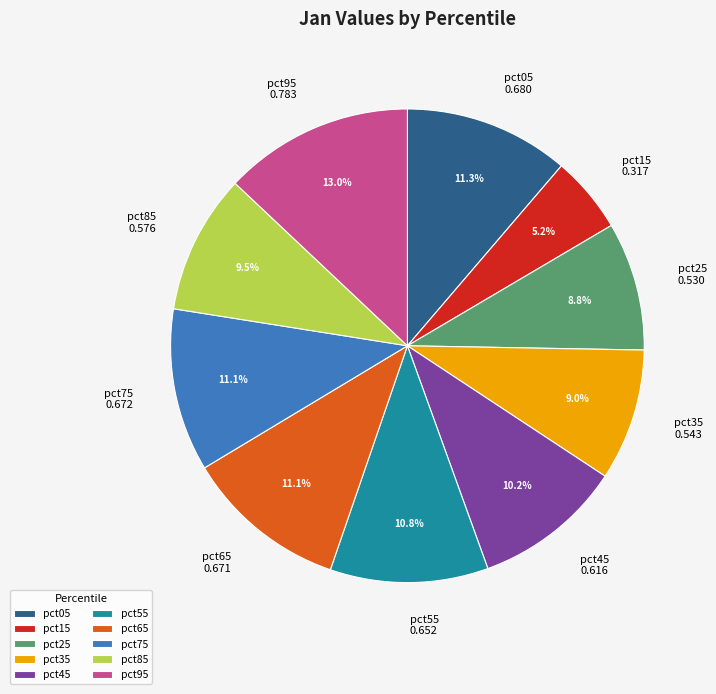

Which category has the smallest portion of the pie?

pct15